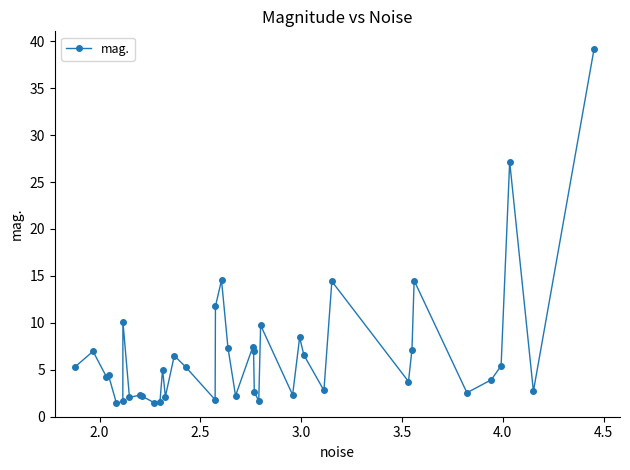

True or false: there are more than 2 points higher than both neighbors.

True